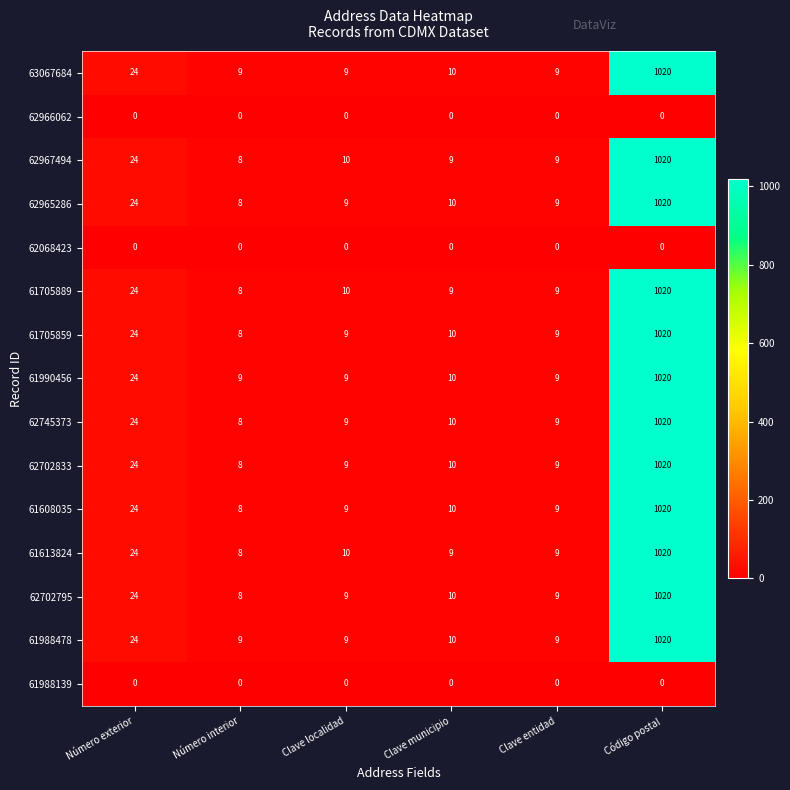

What is the approximate value of 62967494 at Clave municipio?

9